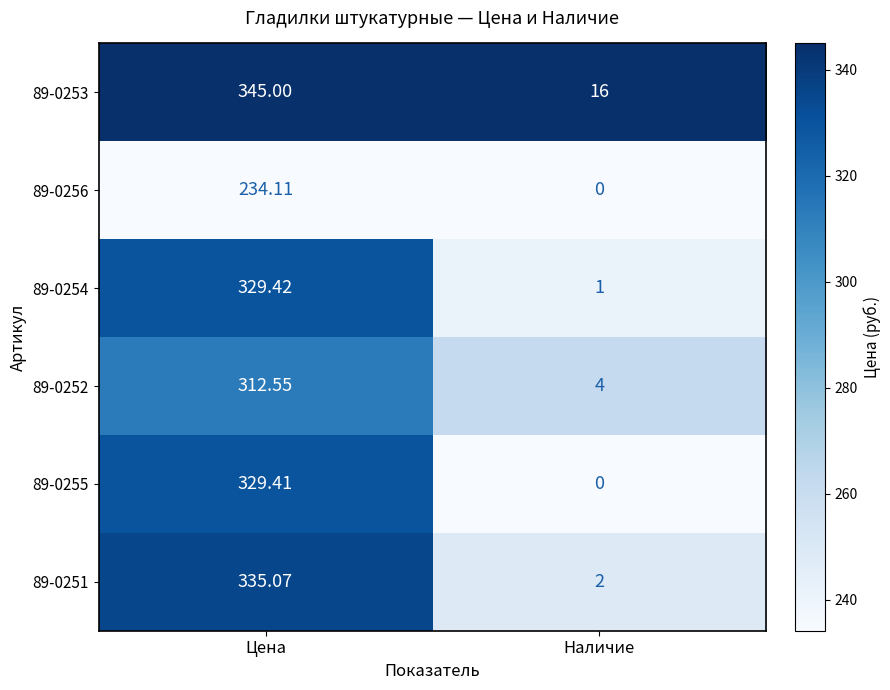

What is the difference between the highest and lowest values at Наличие?

16.0